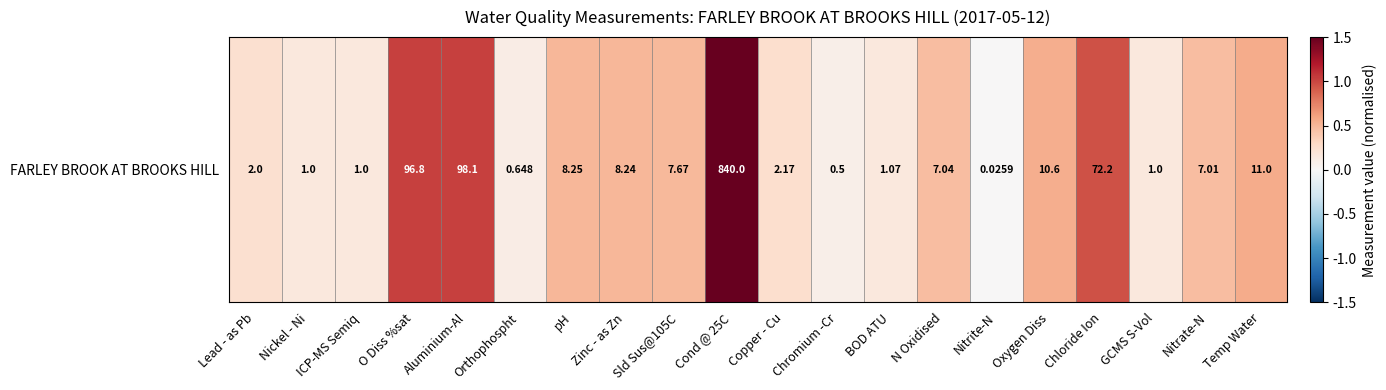

The chart shows a value of 0.1 at Copper - Cu. True or false?

False